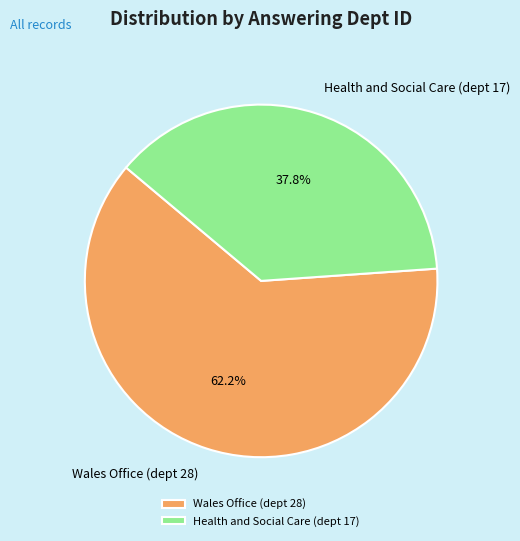

Which category accounts for the majority?

Wales Office (dept 28)